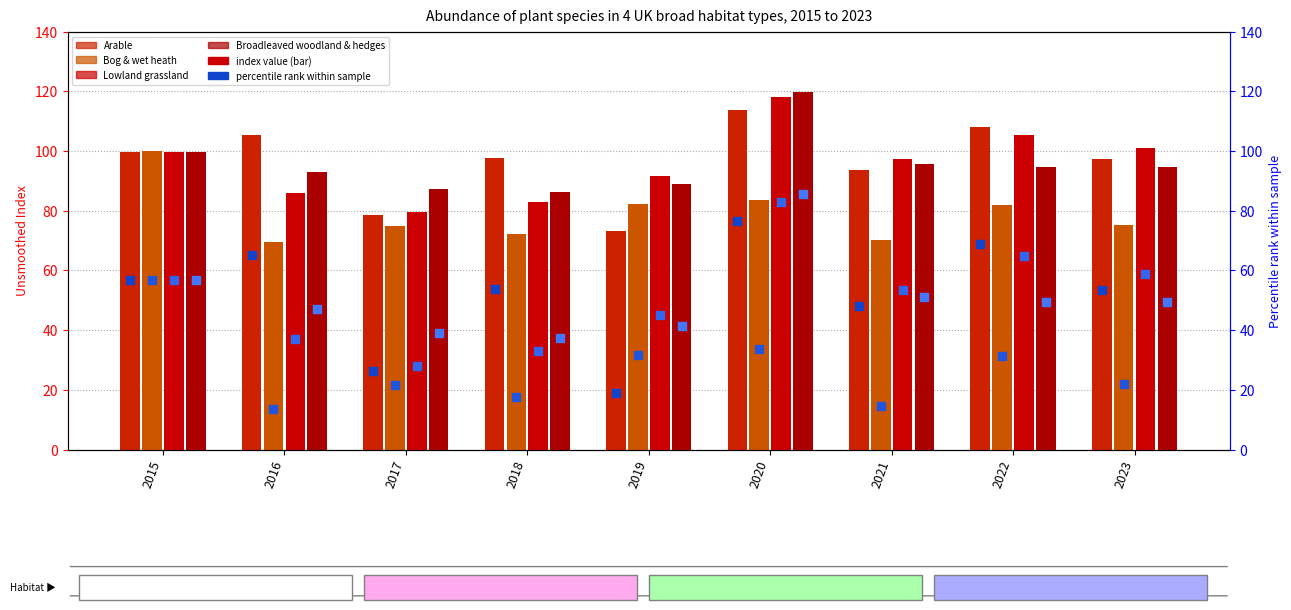

What are all the series names shown in the legend?

Arable, Bog & wet heath, Lowland grassland, Broadleaved woodland & hedges